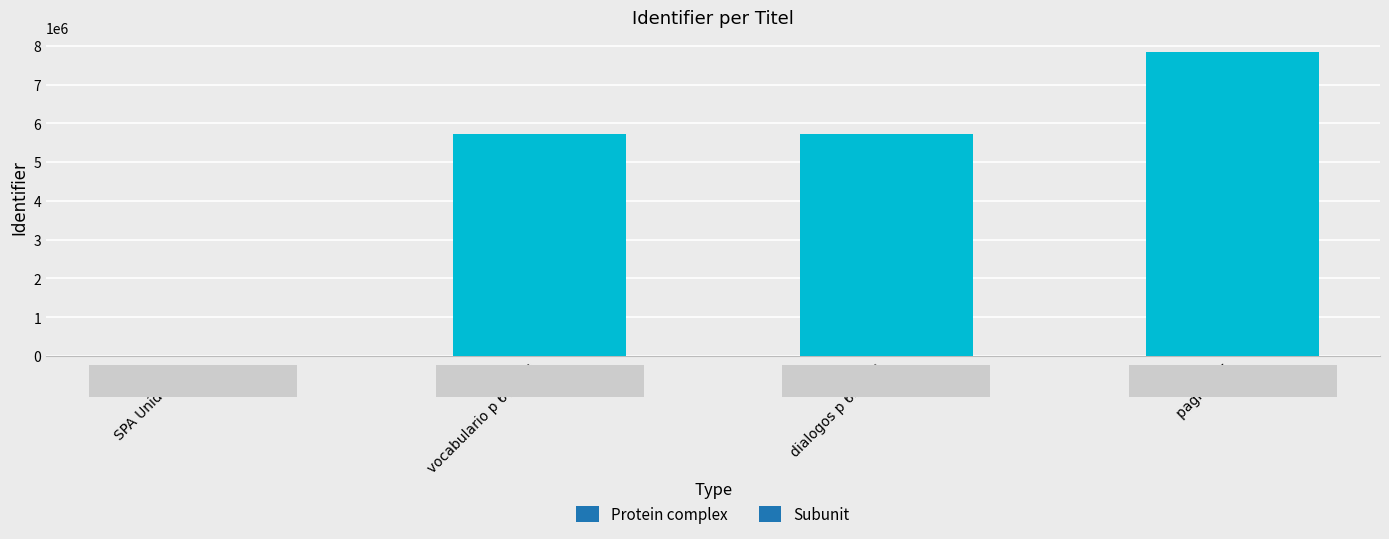

The value at SPA Unidad 4a is -3270071. True or false?

False